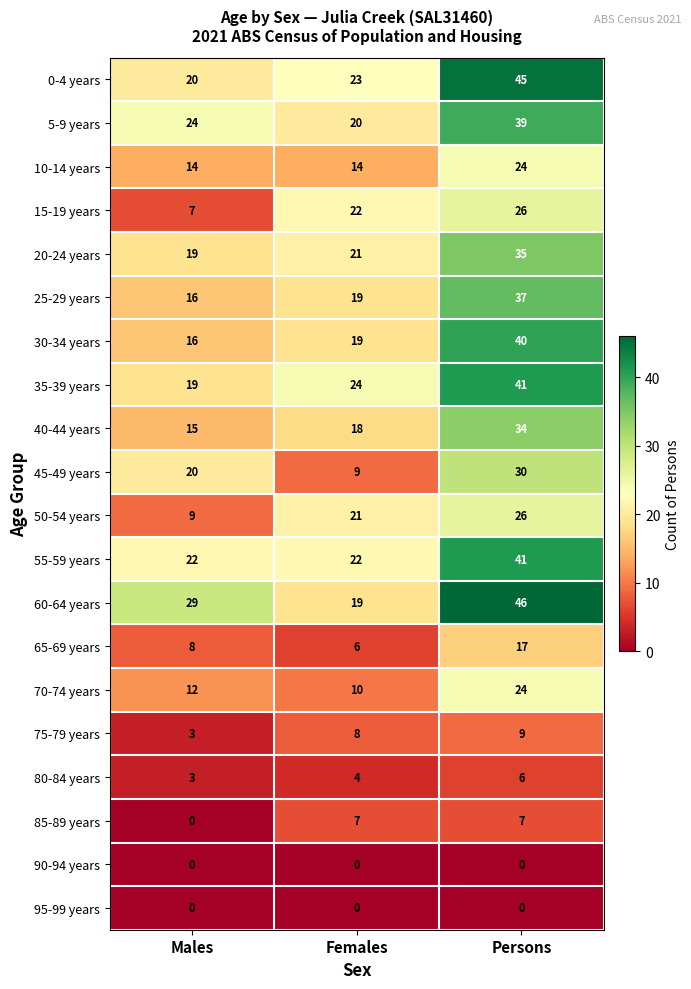

The value of 45-49 years at Females is 5. True or false?

False